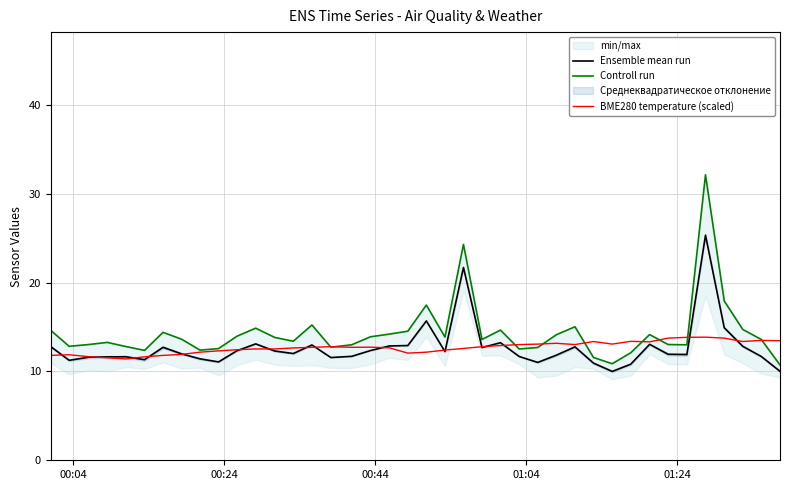

True or false: BME280 temperature (scaled) and Ensemble mean run cross at least once.

True